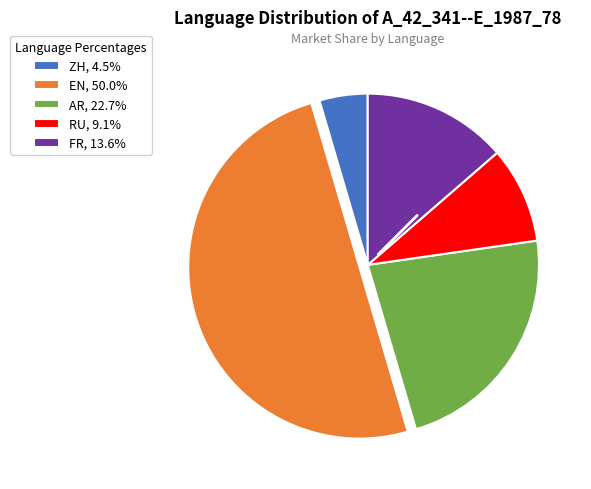

Is there a majority slice in this chart?

No